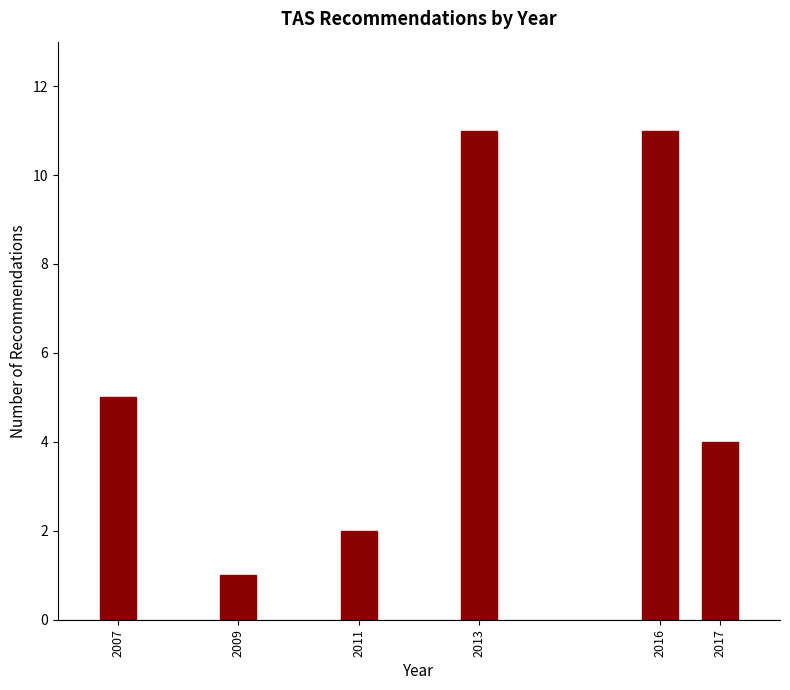

Reading left to right, extract all data points from this chart.

5	1	2	11	11	4